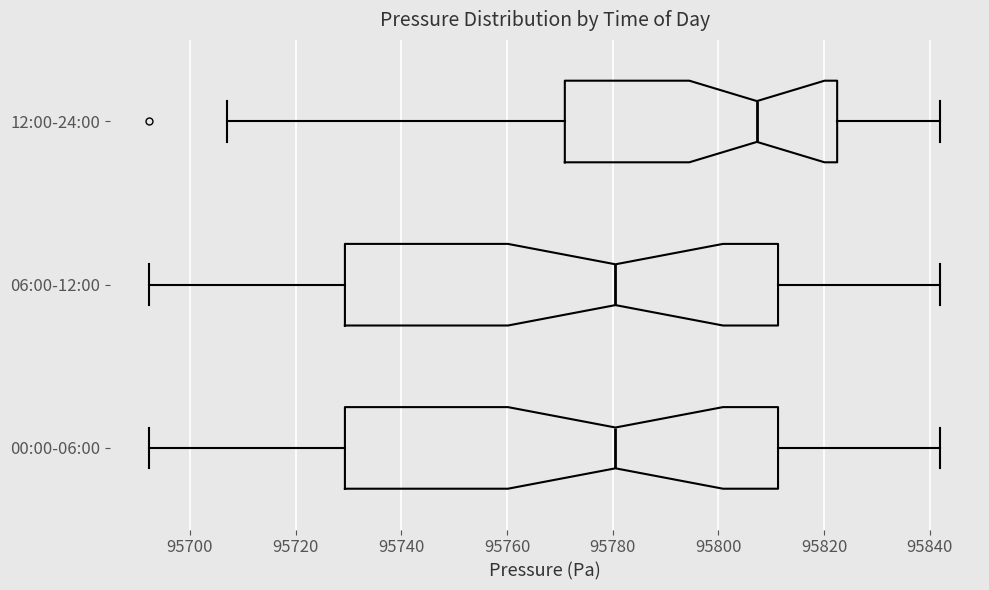

Where does the left whisker of the box for 06:00-12:00 end on the x-axis? The values are not printed on the chart, so give them approximately, as read against the axis.

95692